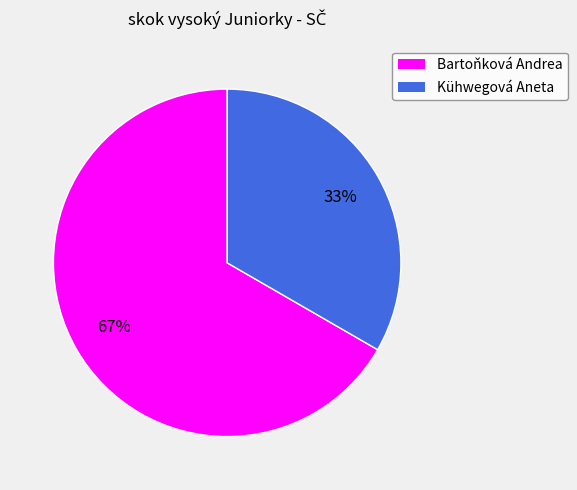

Which slice is the largest?

Bartoňková Andrea